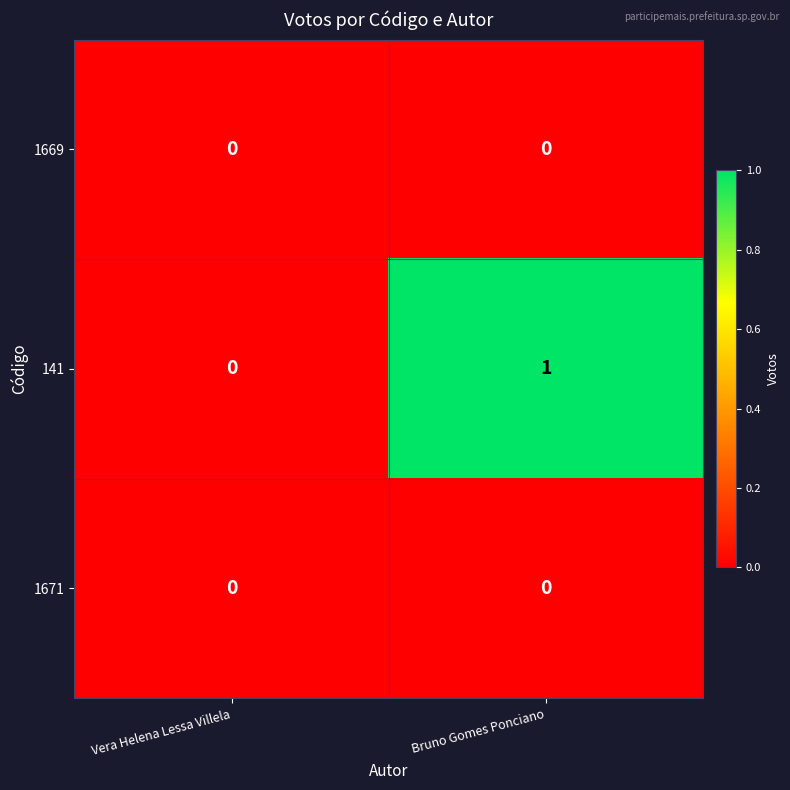

Reading right to left, transcribe all the data shown in this chart.

1669: 0	0
141: 1	0
1671: 0	0